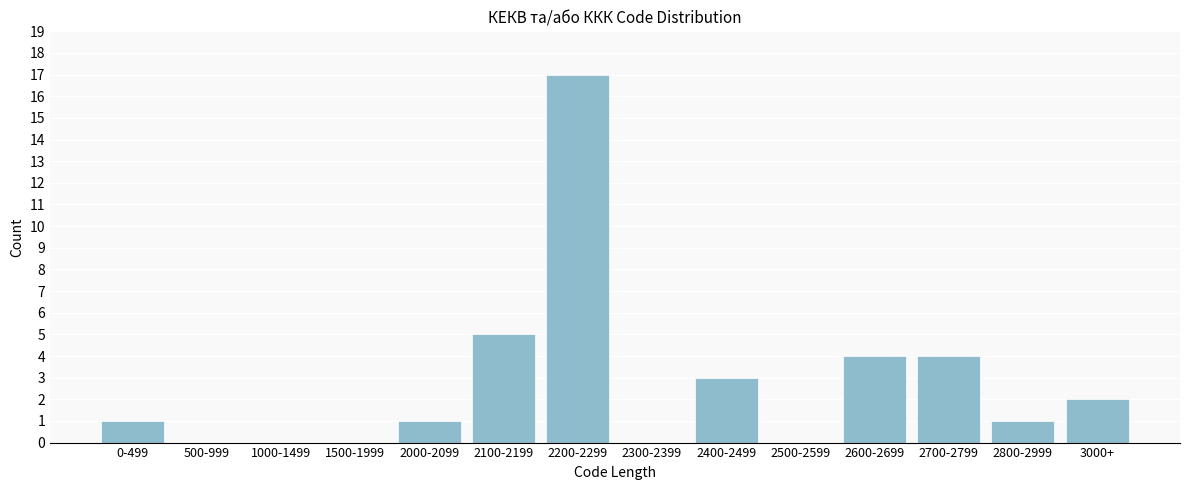

Reading right to left, extract all data points from this chart.

3000+=2	2800-2999=1	2700-2799=4	2600-2699=4	2500-2599=0	2400-2499=3	2300-2399=0	2200-2299=17	2100-2199=5	2000-2099=1	1500-1999=0	1000-1499=0	500-999=0	0-499=1